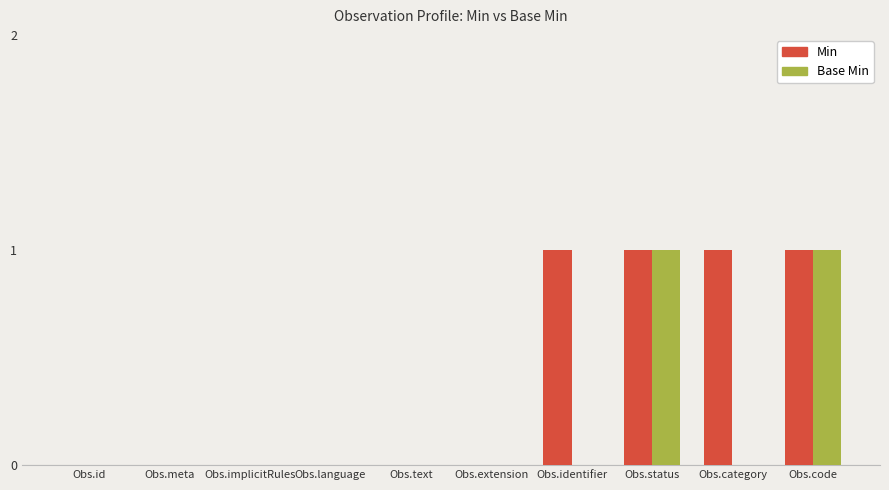

Are the bars horizontal?

No